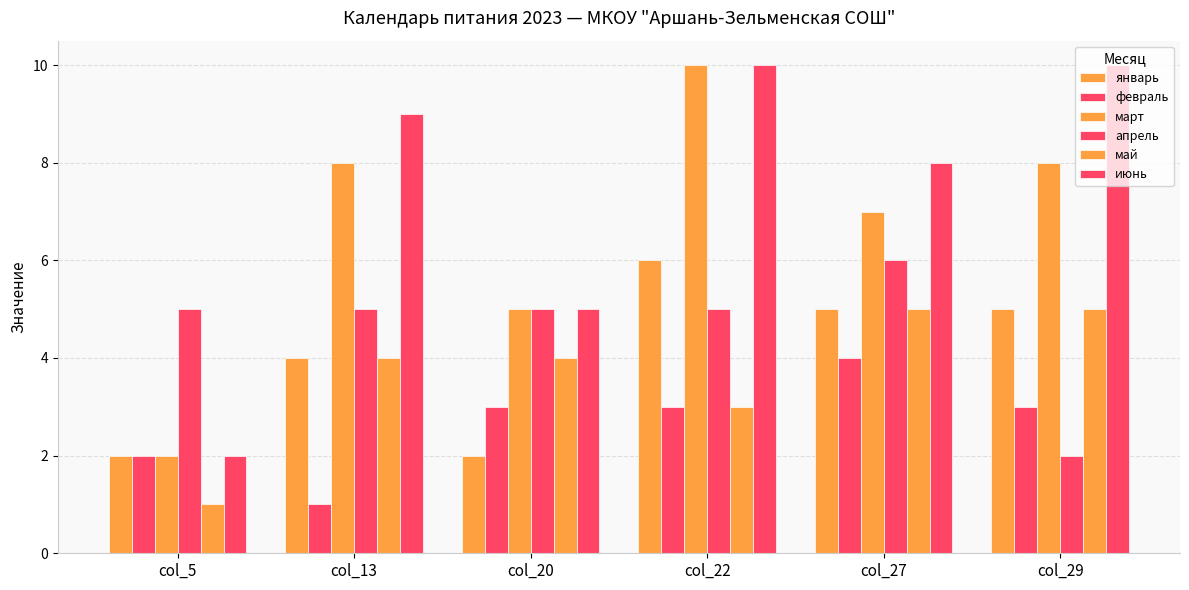

What is the difference between the second highest and minimum values in the январь series?

3